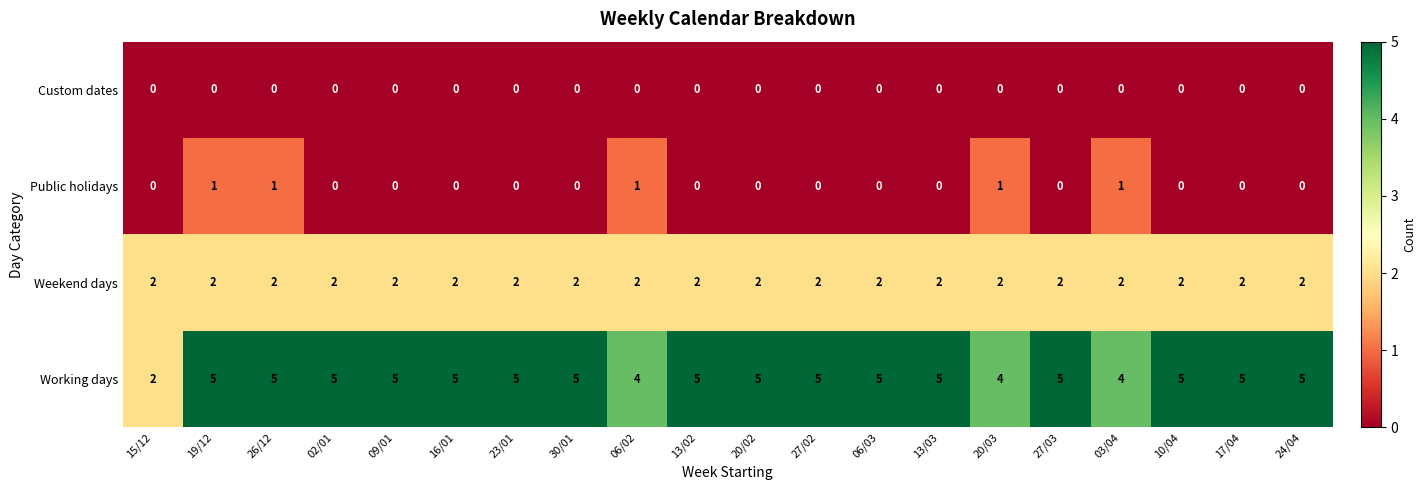

What is the total value across all series at 15/12?

4